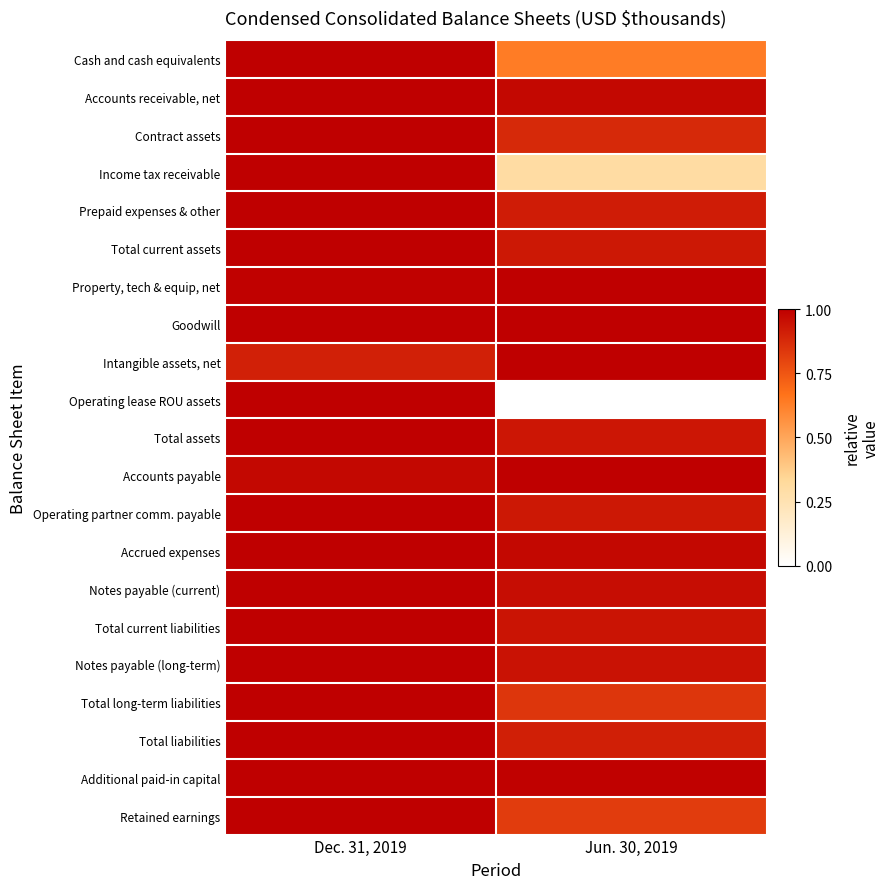

How many series are shown in this chart?

21